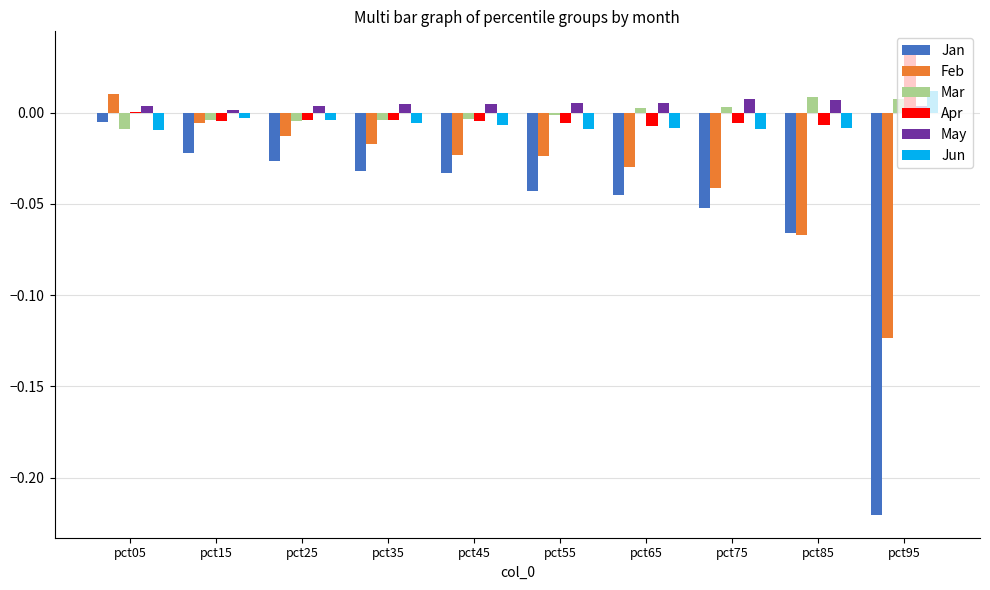

True or false: Mar has a value of -0.0 at pct45.

True